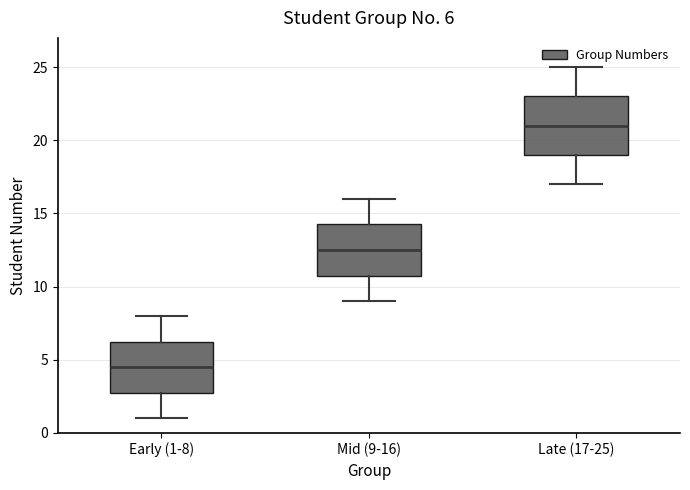

Which box is the tallest, from its lower edge to its upper edge?

Late (17-25)